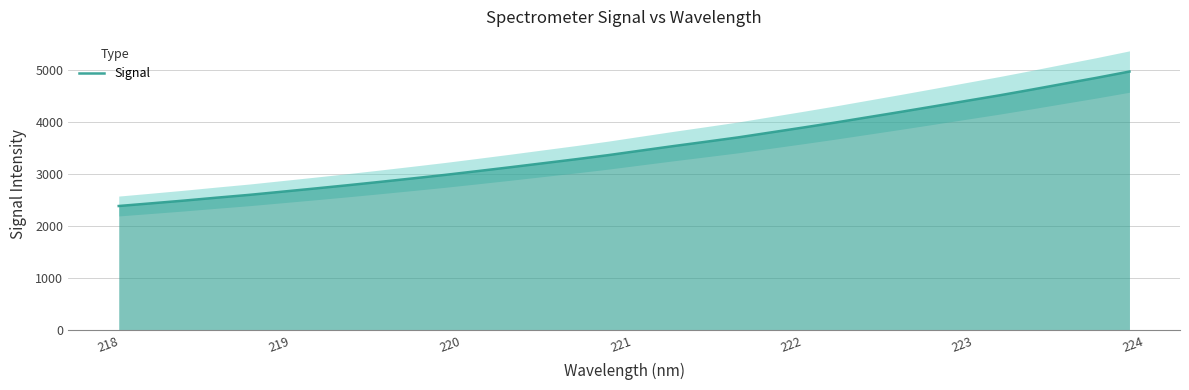

What is the highest value of the Signal series?

4978.3